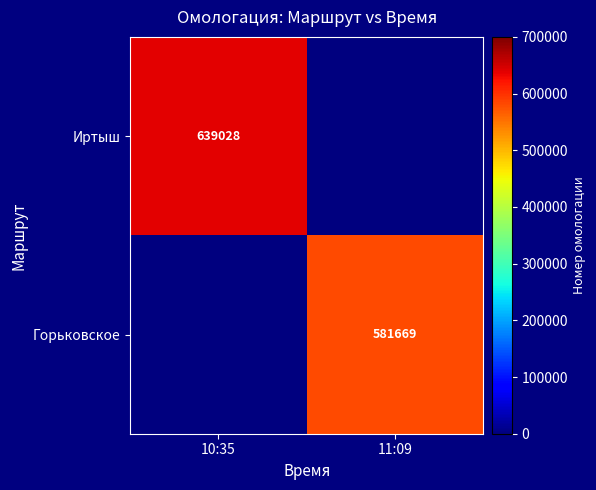

True or false: Горьковское has a value of 1010506 at 11:09.

False